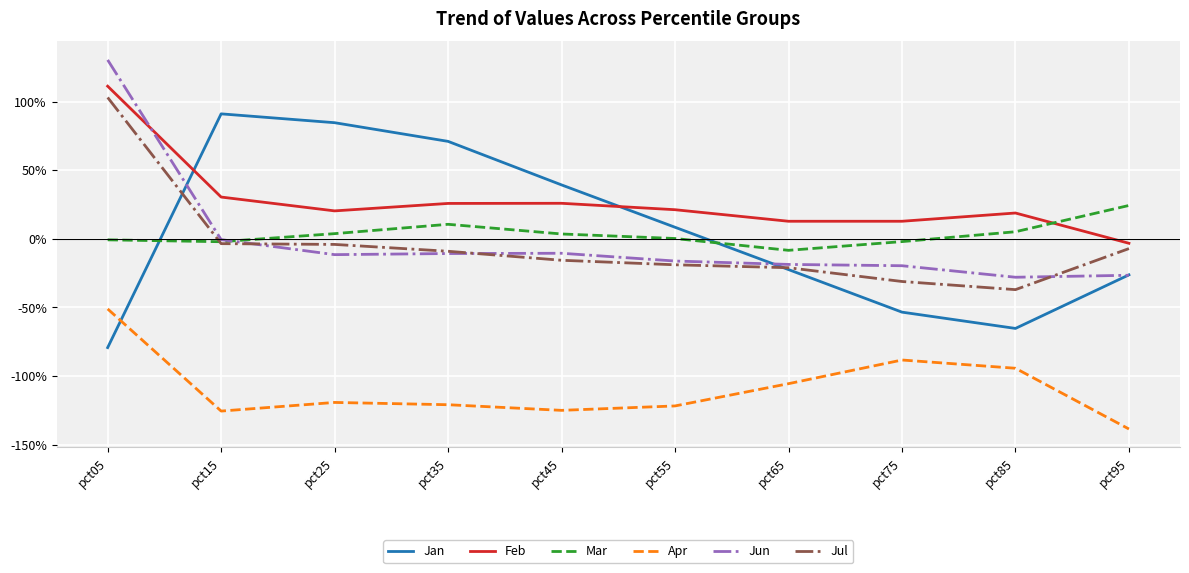

What is the highest value of the Apr series?

-0.5